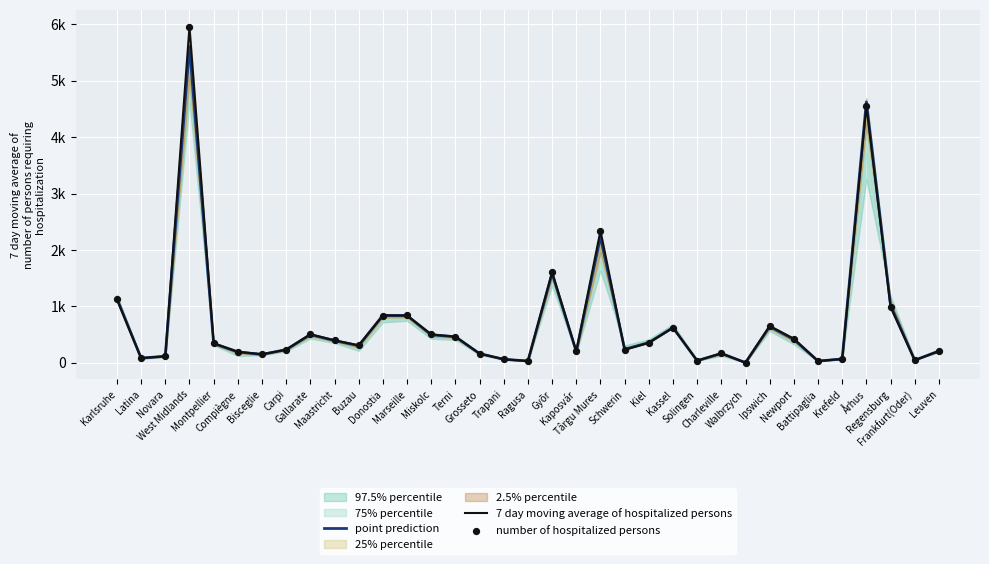

What is the total value across all series at Kassel?

1858